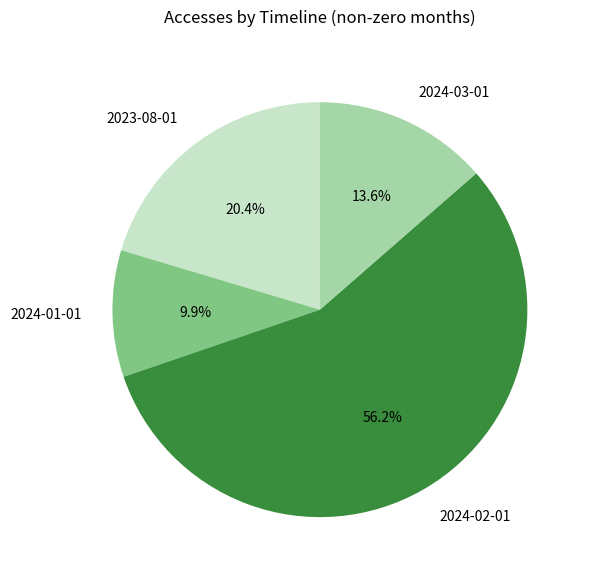

To the nearest percent, what is the difference between the 2024-01-01 and 2024-02-01 slice percentages?

46%